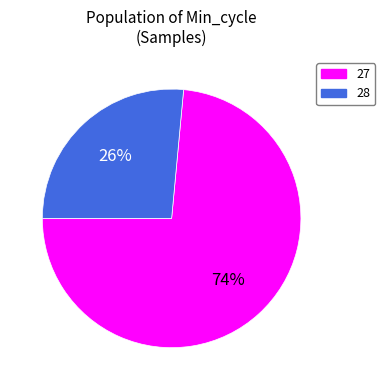

Is there a majority slice in this chart?

Yes